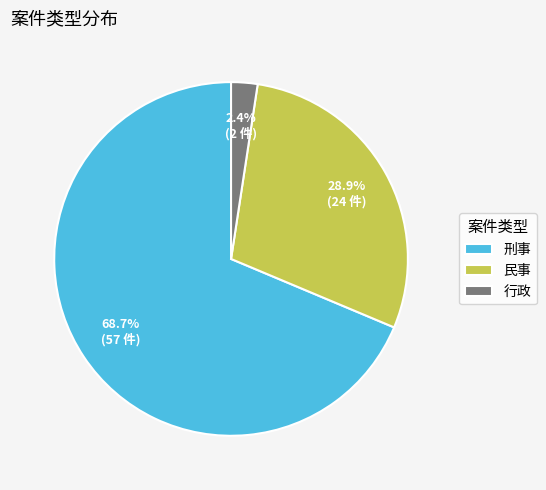

How many segments does this pie chart have?

3